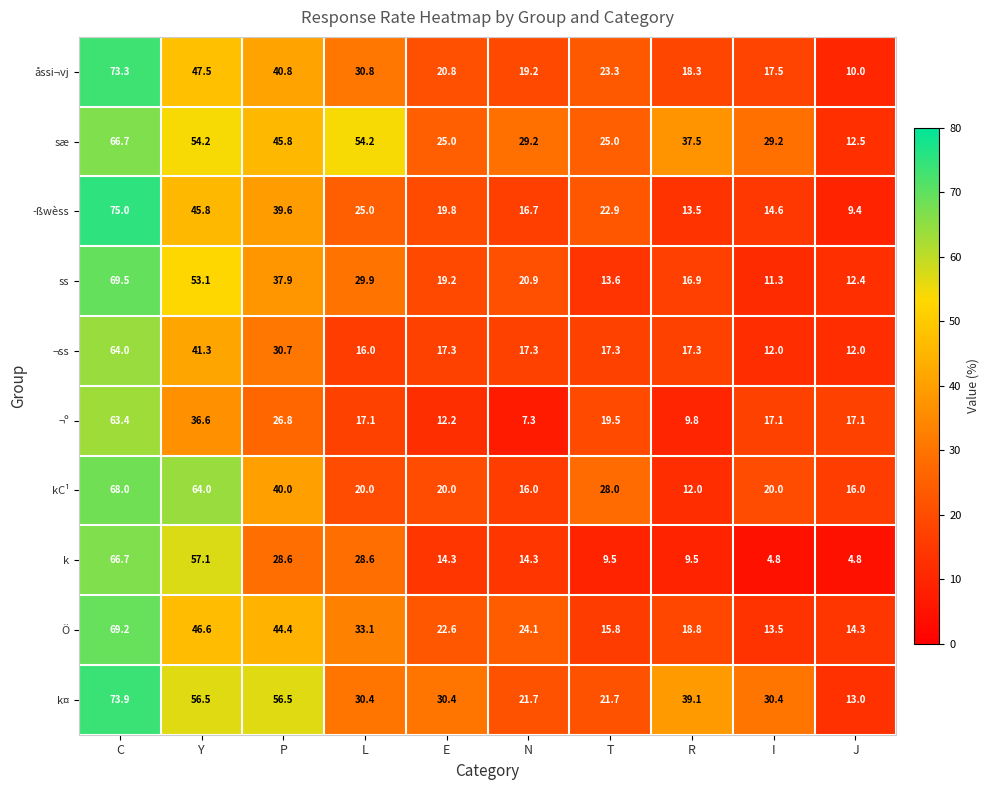

What is the sum of the ­ßwèss values at I and P?

54.2